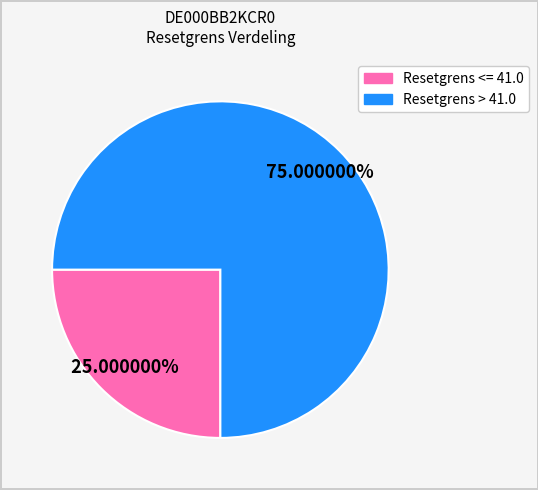

Is there any slice that represents more than half of the pie?

Yes